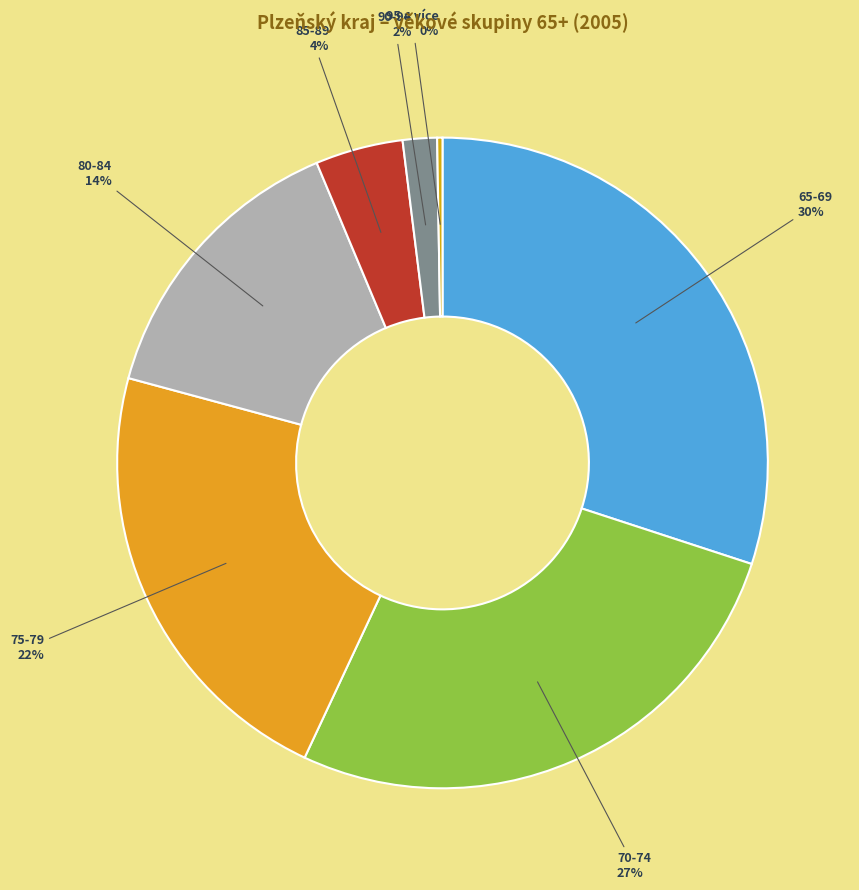

Which category has the biggest portion of the pie?

65-69